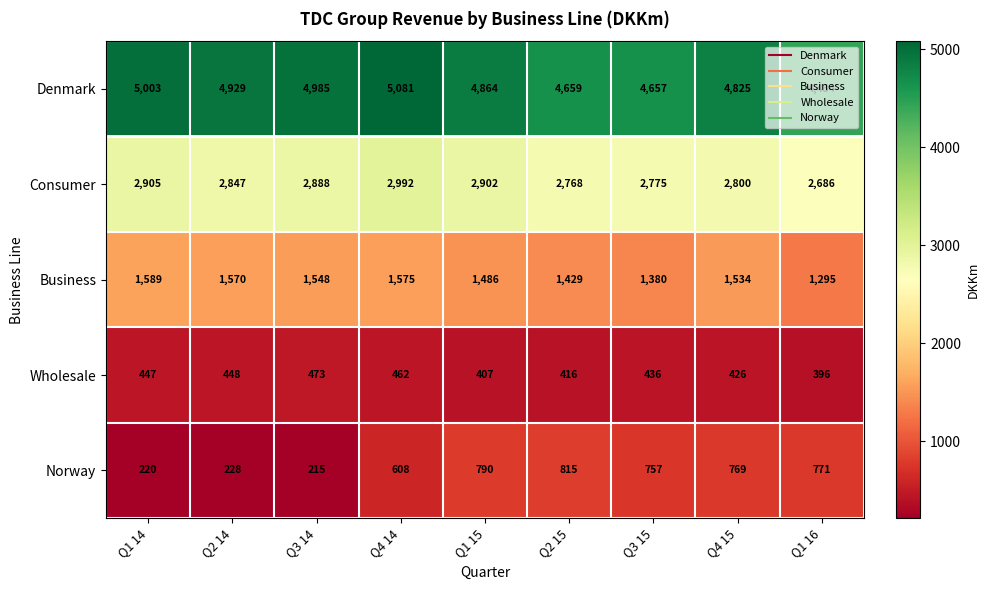

Rank the series at Q1 15 from lowest to highest value.

Wholesale, Norway, Business, Consumer, Denmark